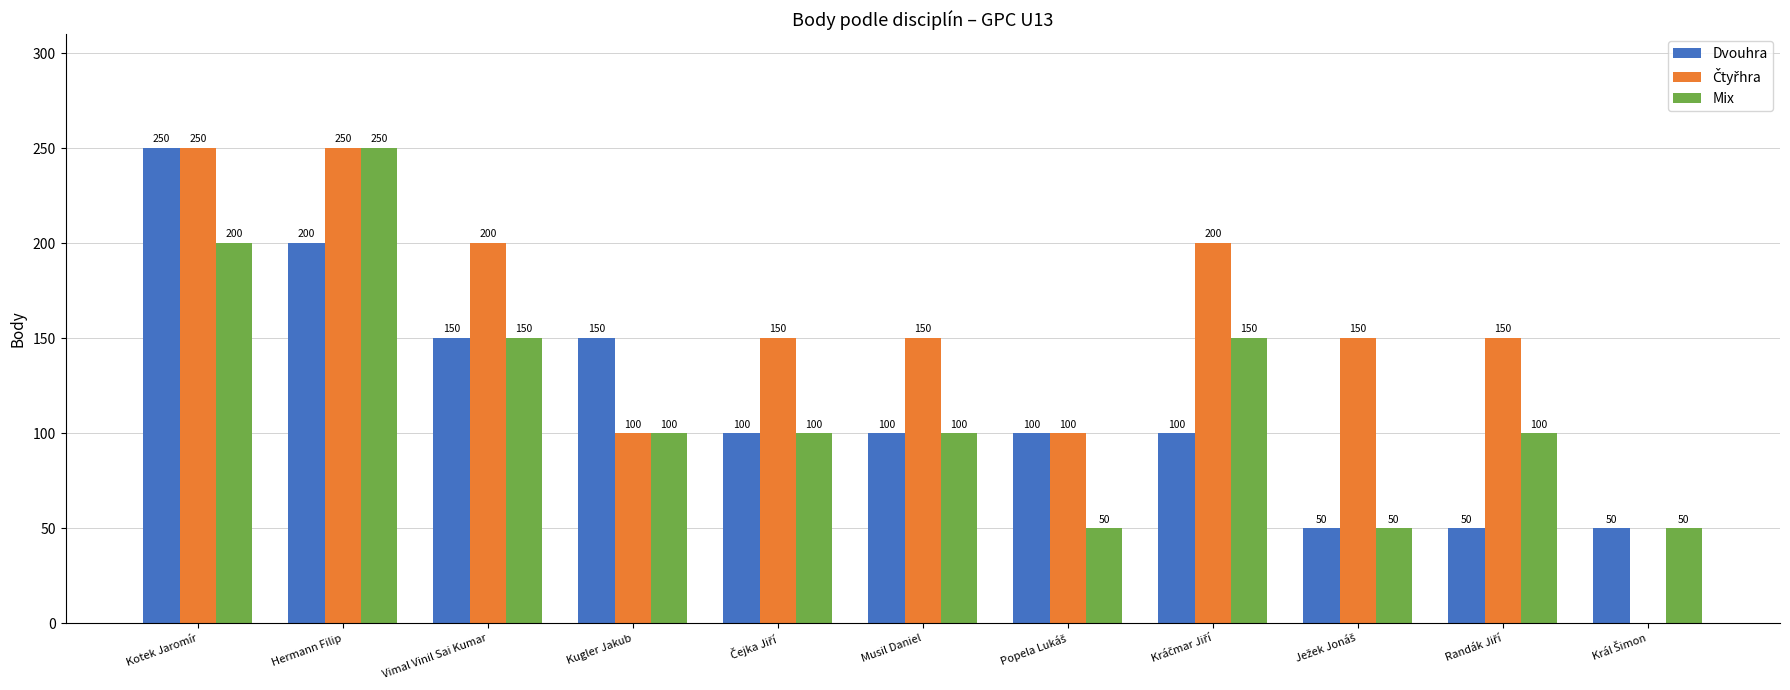

The Mix series shows 100 at Musil Daniel. True or false?

True